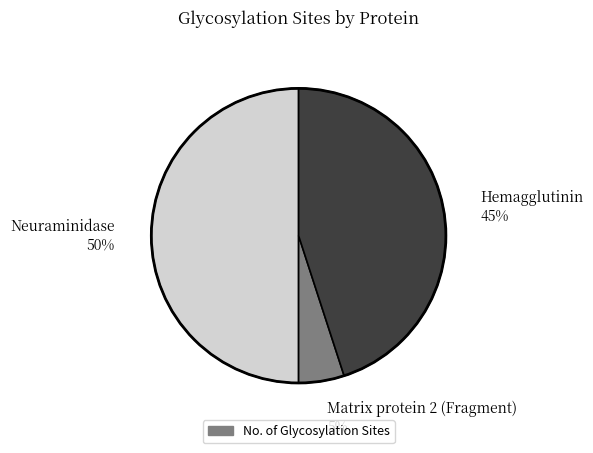

What percentage is the Hemagglutinin slice, to the nearest percent?

45%